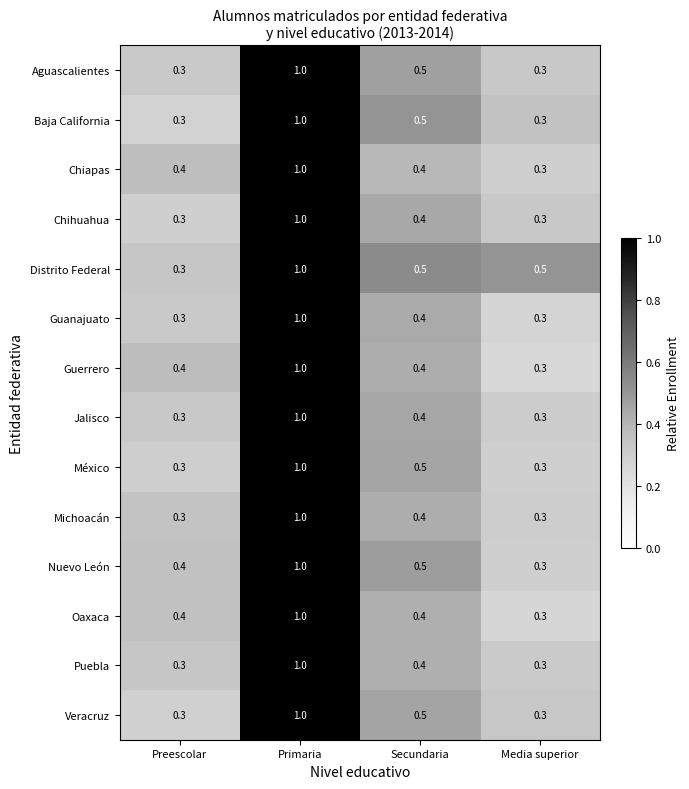

What is the difference between the highest and lowest values at Preescolar?

0.1